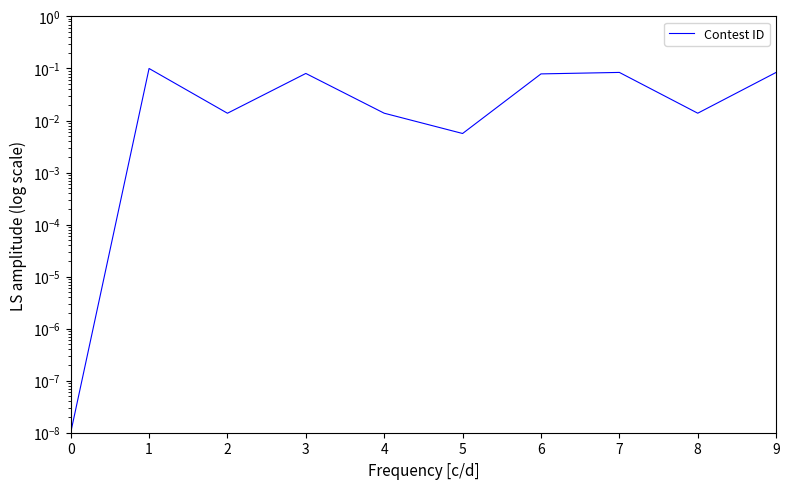

The chart shows a value of 0.0 at 5. True or false?

True